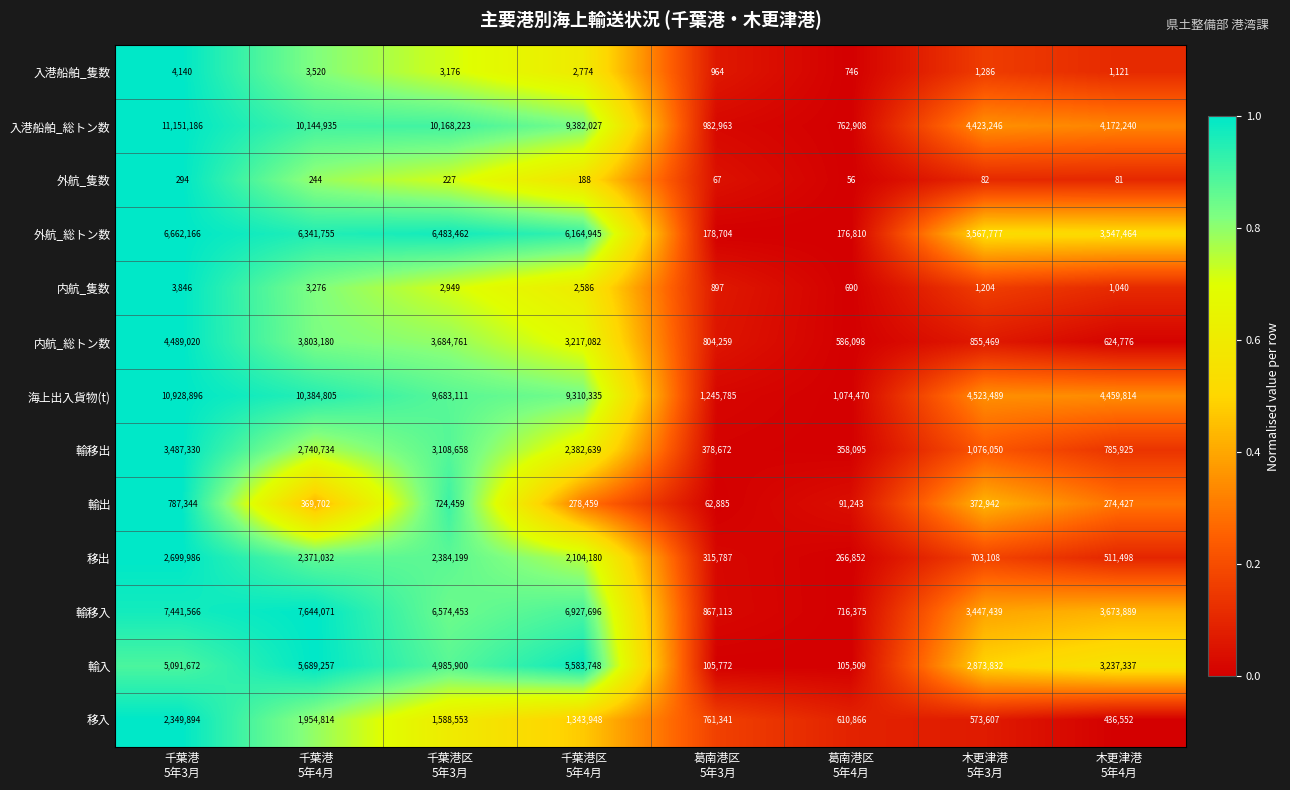

How many distinct data groups are displayed?

13